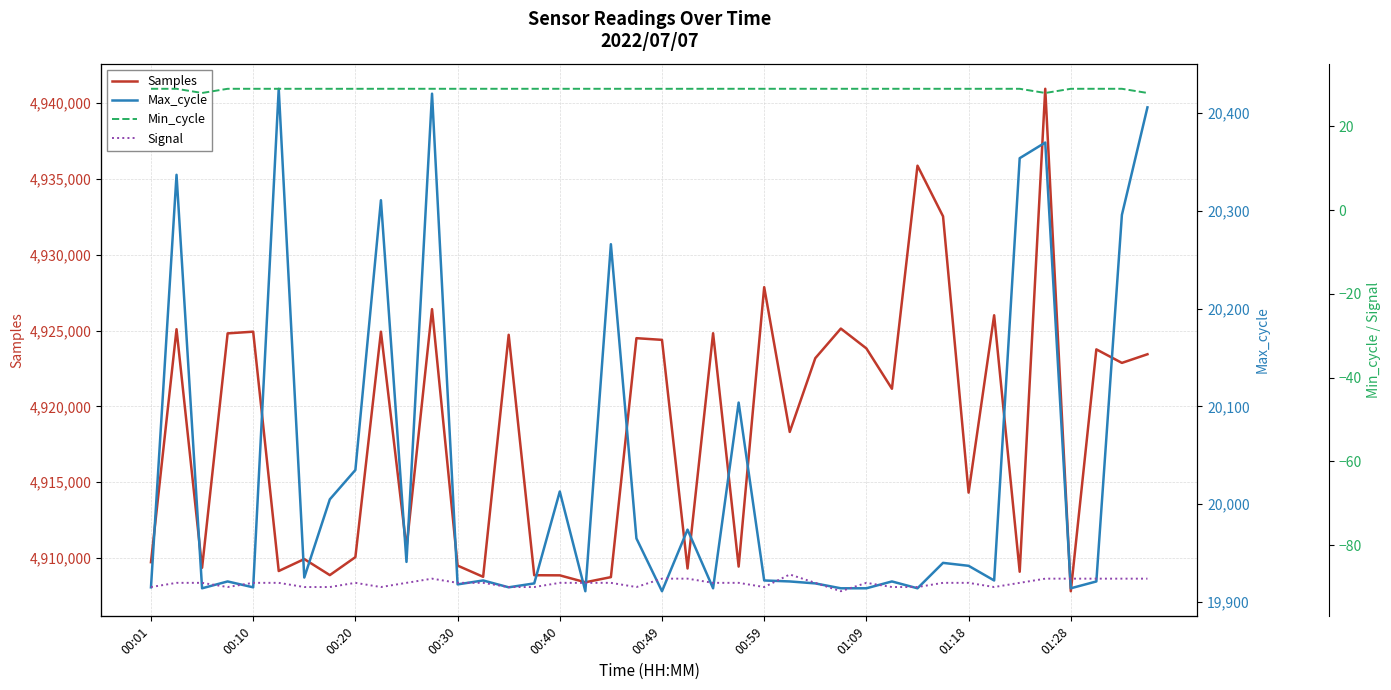

True or false: Signal and Samples intersect in this chart.

False